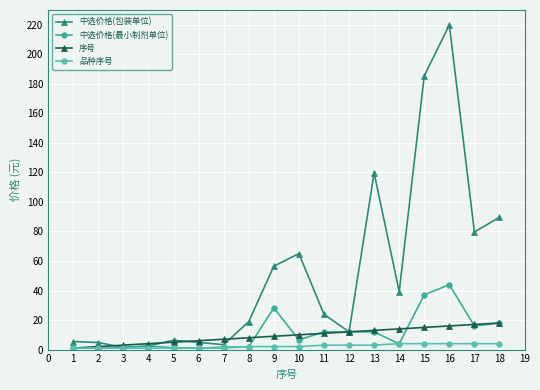

Which category has the highest value across all series?

16